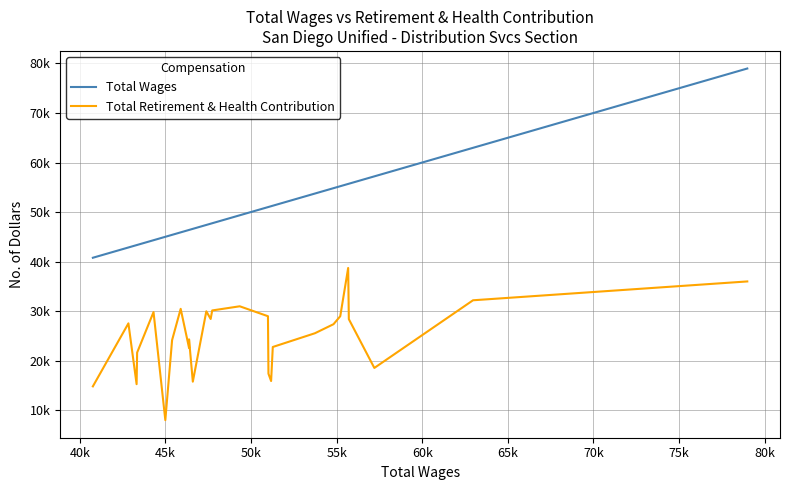

What is the difference between the maximum and minimum values in the Total Retirement & Health Contribution series?

30737